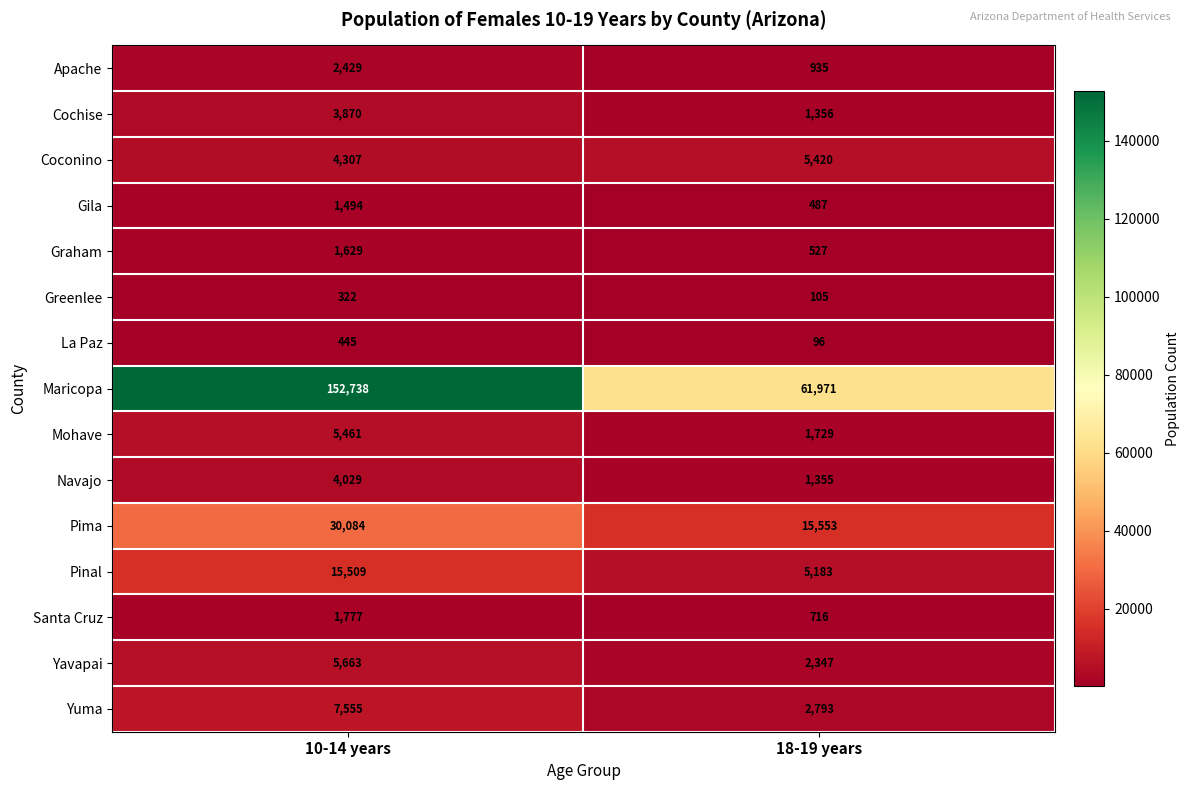

Reading left to right, what are all the values shown in this chart?

Apache: 10-14 years=2429	18-19 years=935
Cochise: 10-14 years=3870	18-19 years=1356
Coconino: 10-14 years=4307	18-19 years=5420
Gila: 10-14 years=1494	18-19 years=487
Graham: 10-14 years=1629	18-19 years=527
Greenlee: 10-14 years=322	18-19 years=105
La Paz: 10-14 years=445	18-19 years=96
Maricopa: 10-14 years=152738	18-19 years=61971
Mohave: 10-14 years=5461	18-19 years=1729
Navajo: 10-14 years=4029	18-19 years=1355
Pima: 10-14 years=30084	18-19 years=15553
Pinal: 10-14 years=15509	18-19 years=5183
Santa Cruz: 10-14 years=1777	18-19 years=716
Yavapai: 10-14 years=5663	18-19 years=2347
Yuma: 10-14 years=7555	18-19 years=2793